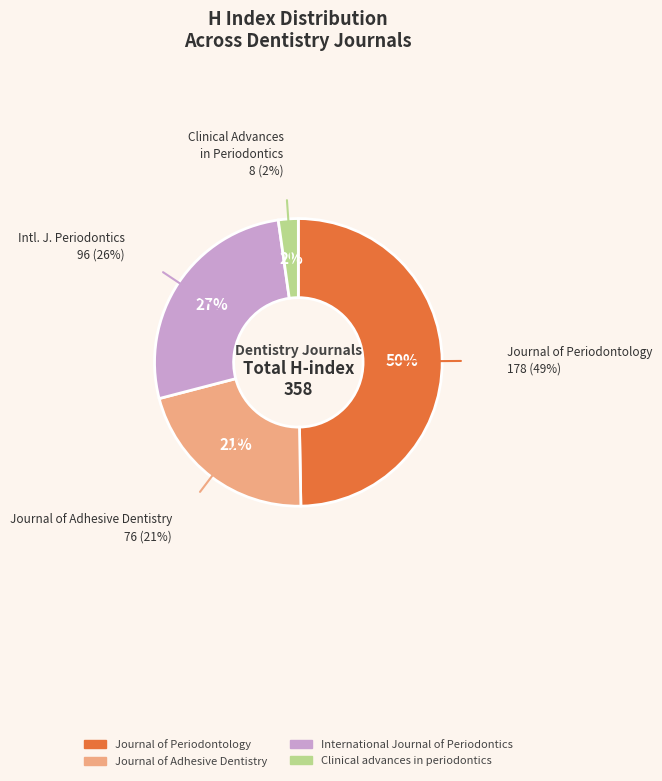

Is there any slice that represents more than half of the pie?

No